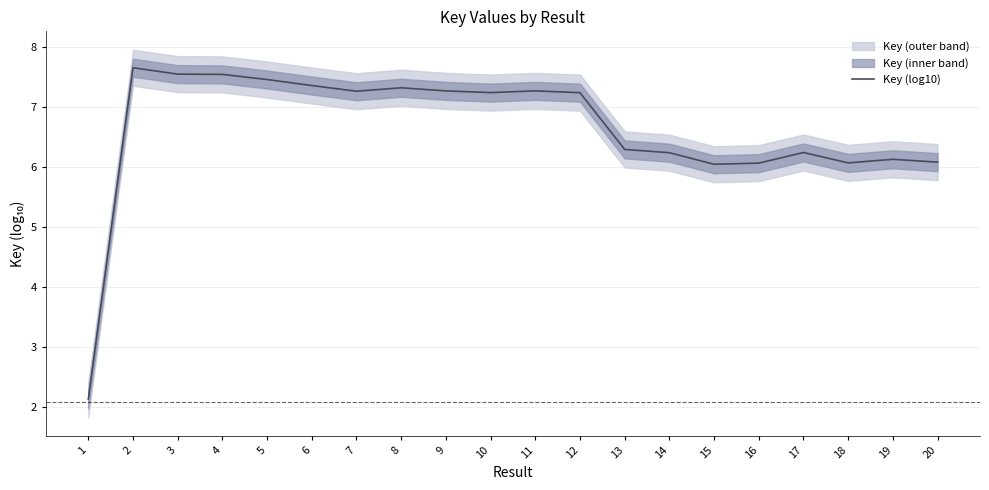

Rank the categories by value from lowest to highest.

1, 15, 16, 18, 20, 19, 14, 17, 13, 12, 10, 7, 9, 11, 8, 6, 5, 4, 3, 2